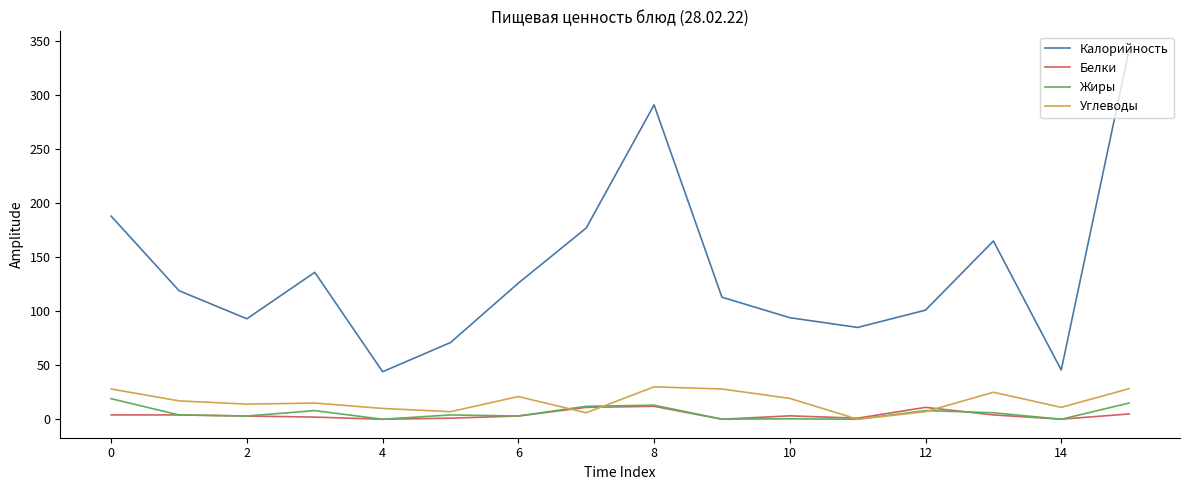

True or false: Жиры and Калорийность cross at least once.

False